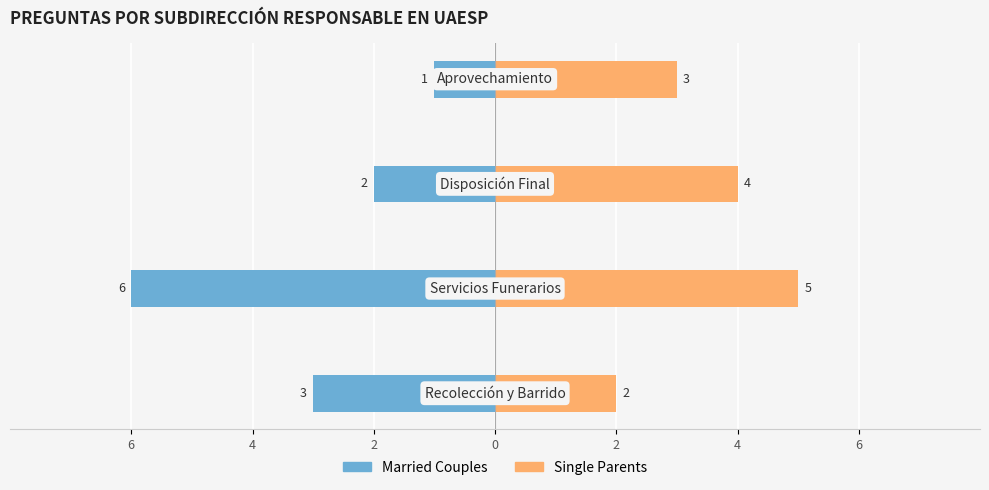

How many categories are shown in the chart?

4